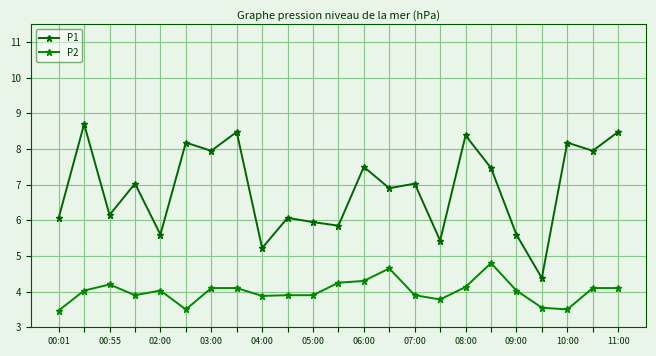

What is the value of the P1 point at the 3rd from the left?

6.2